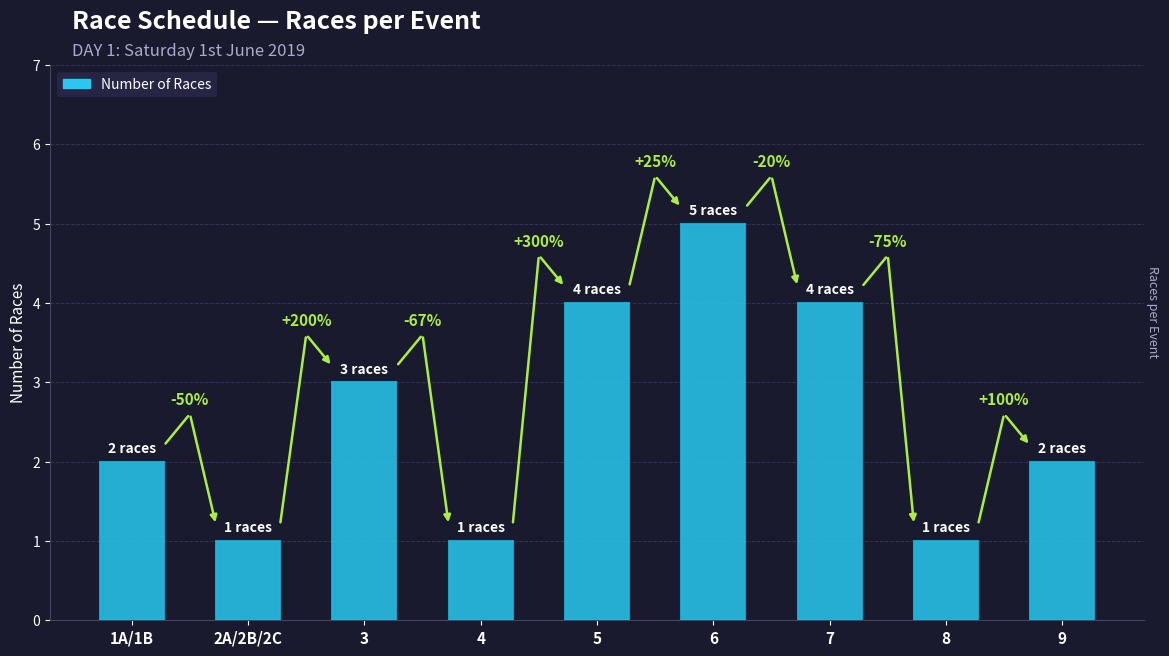

List the labels in order of value, largest first.

6, 5, 7, 3, 1A/1B, 9, 2A/2B/2C, 4, 8